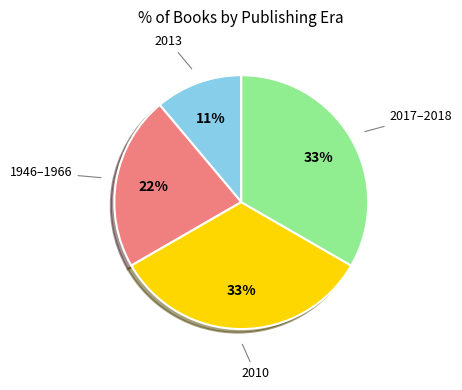

To the nearest percent, what is the difference between the largest and smallest slice percentages?

22%